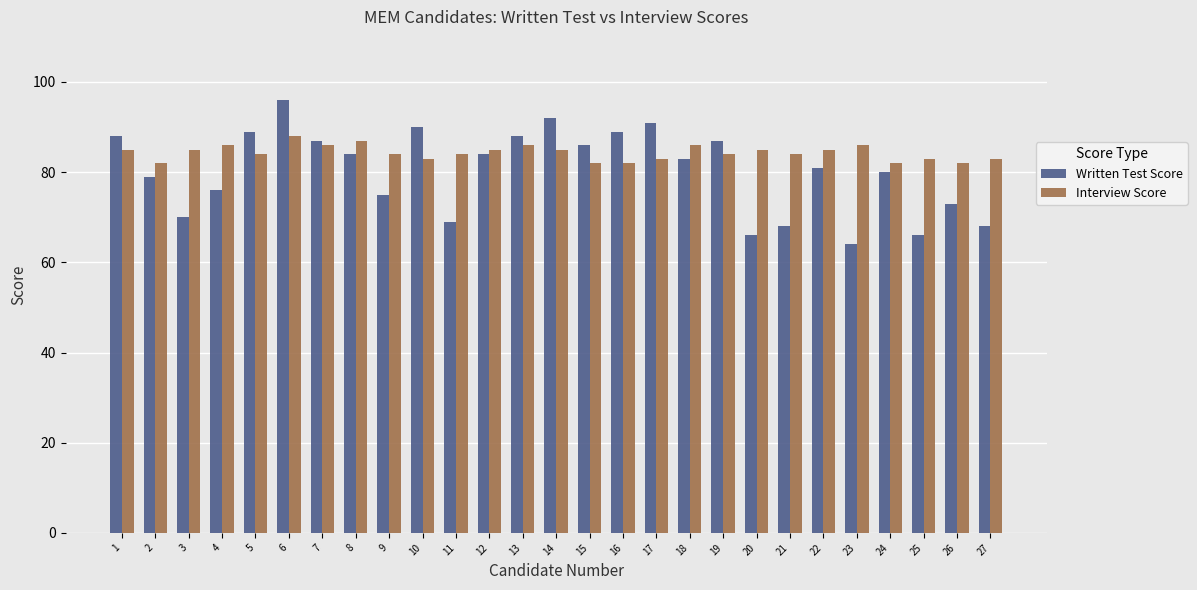

What is the value of the Written Test Score bar at the 27th from the left?

68